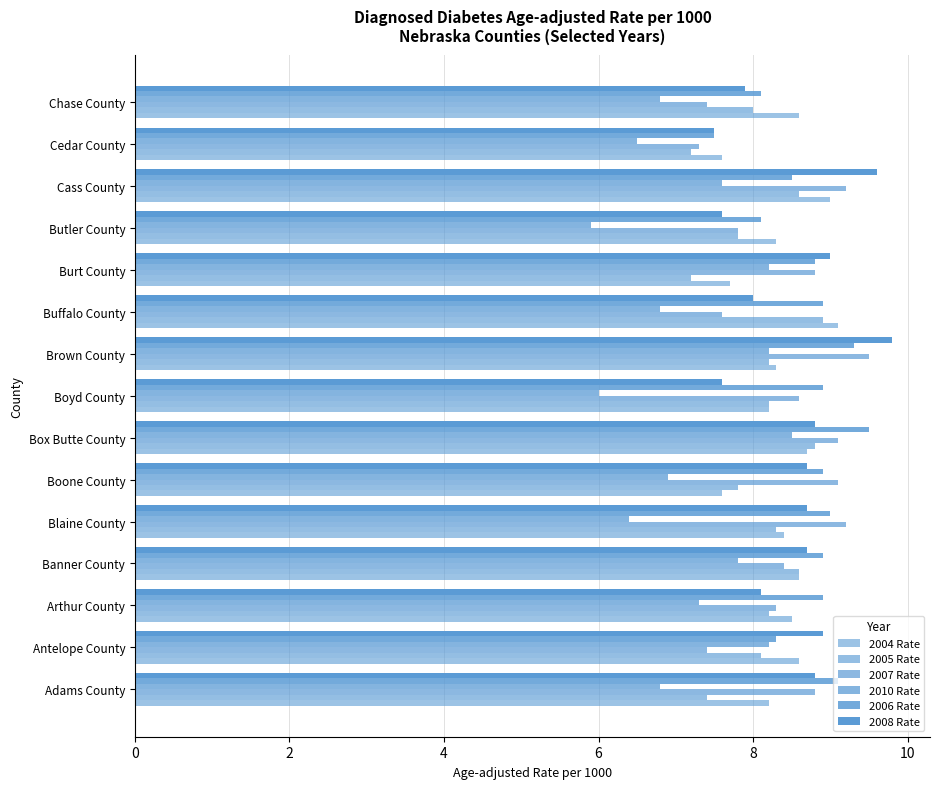

How many data points in 2007 Rate are above 8?

10